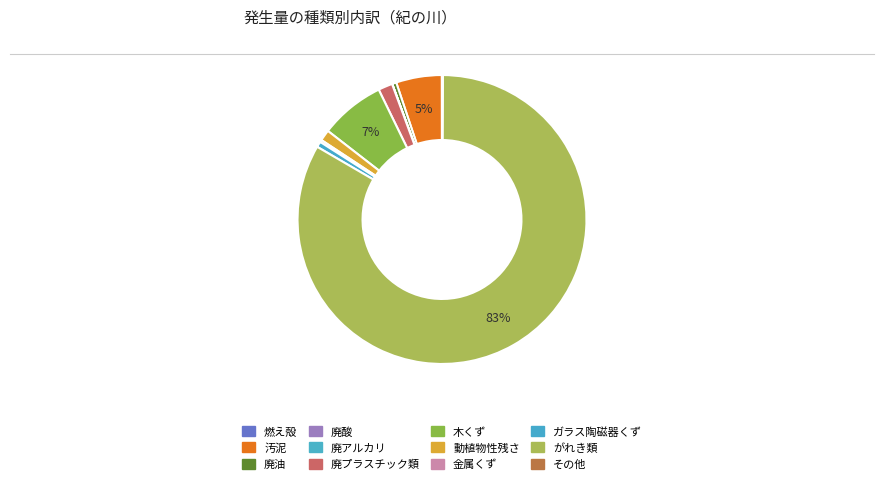

Rank the categories by value from highest to lowest.

がれき類, 木くず, 汚泥, 廃プラスチック類, 動植物性残さ, ガラス陶磁器くず, 廃油, 金属くず, その他, 燃え殻, 廃アルカリ, 廃酸